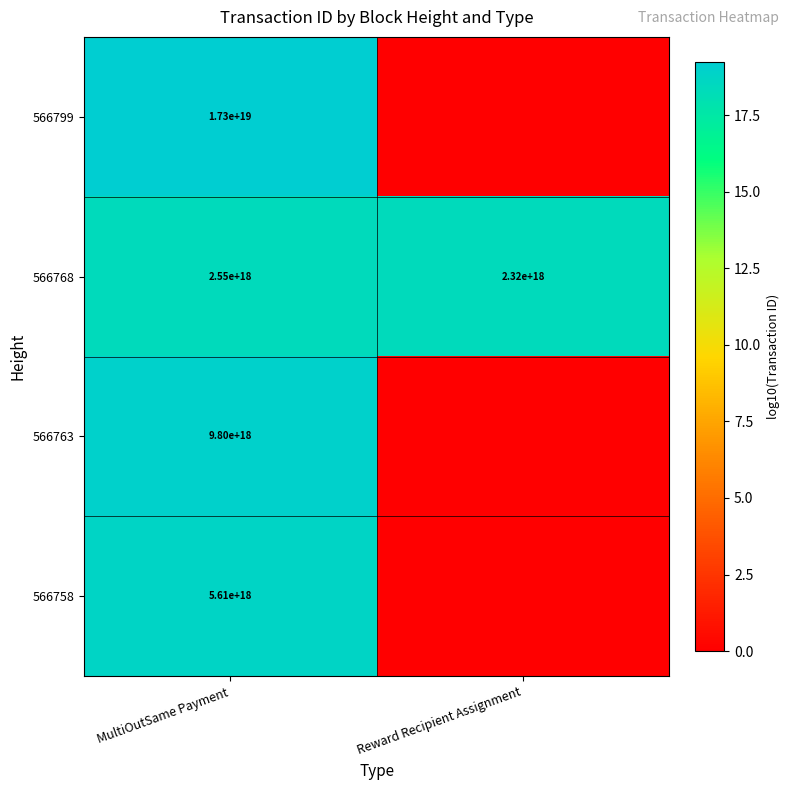

What is the difference between the highest and lowest values at MultiOutSame Payment?

0.8